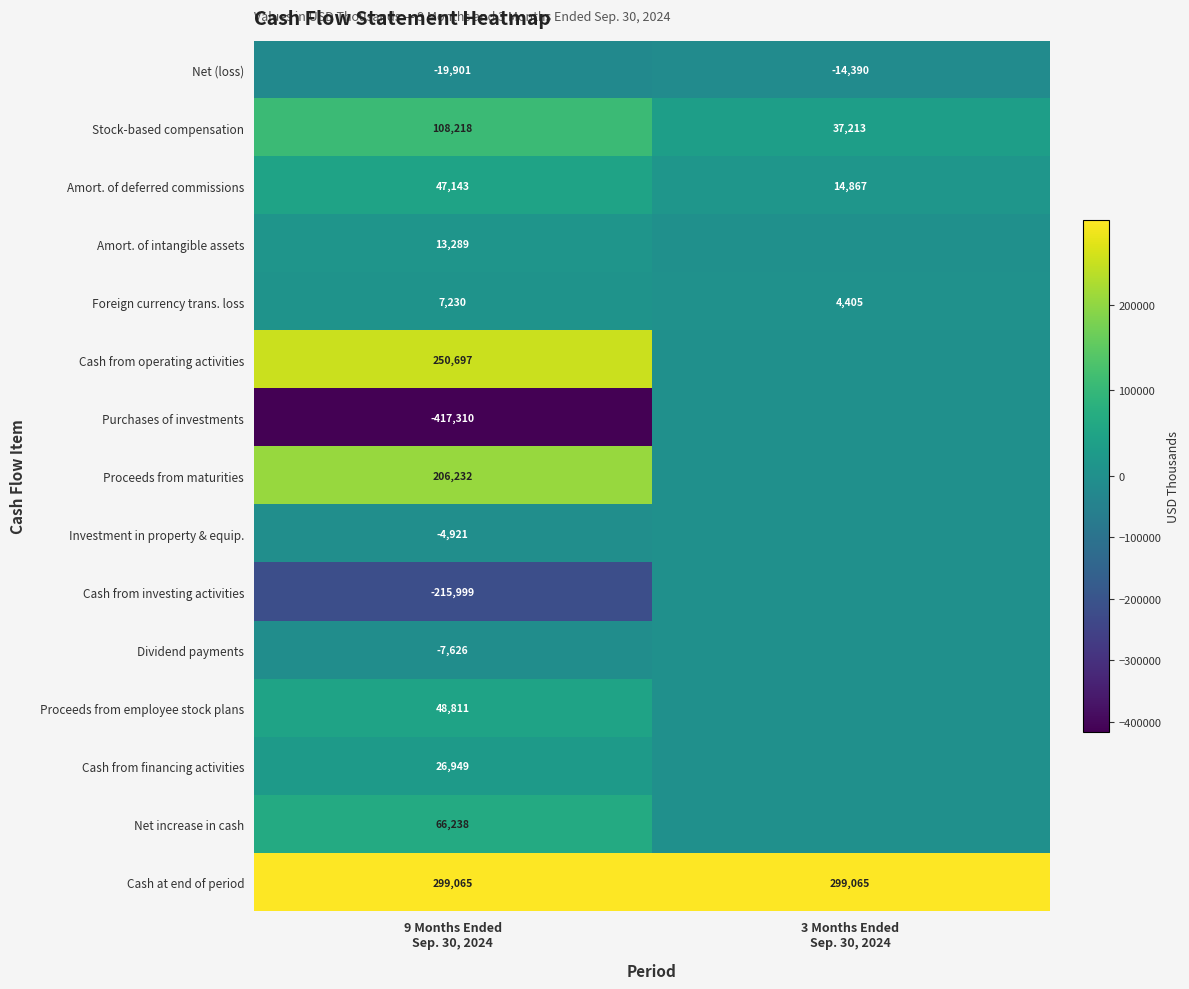

What is the average value of the Amort. of deferred commissions series?

31005